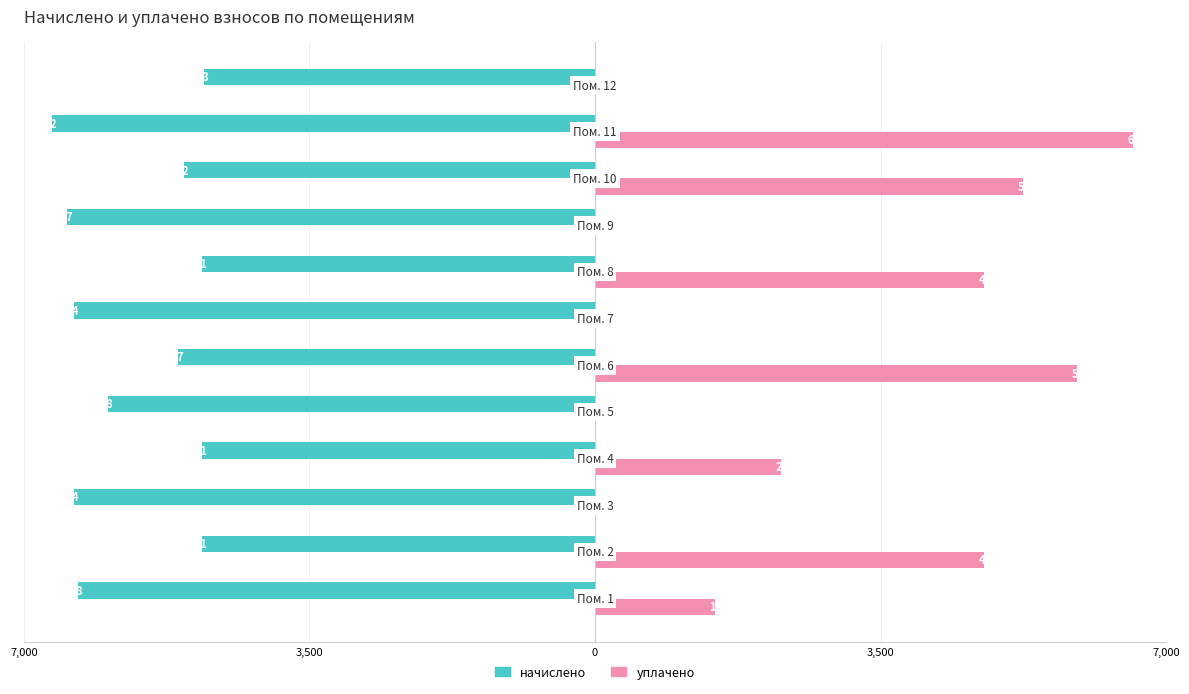

Reading left to right, transcribe all the data shown in this chart.

начислено: -6337.7	-4811.0	-6383.9	-4811.0	-5967.6	-5107.1	-6383.9	-4811.0	-6467.2	-5042.4	-6652.2	-4792.6
уплачено: 1472.1	4768.4	0.0	2277.6	0.0	5909.9	0.0	4768.4	0.0	5239.1	6593.2	0.0